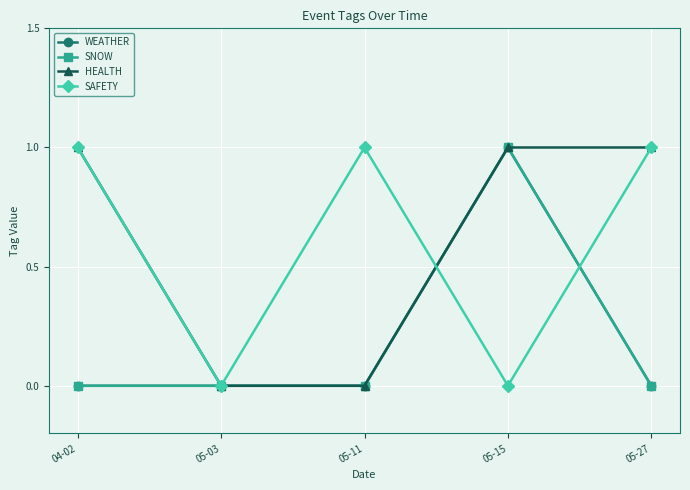

Is this an area chart (filled region under the line)?

No